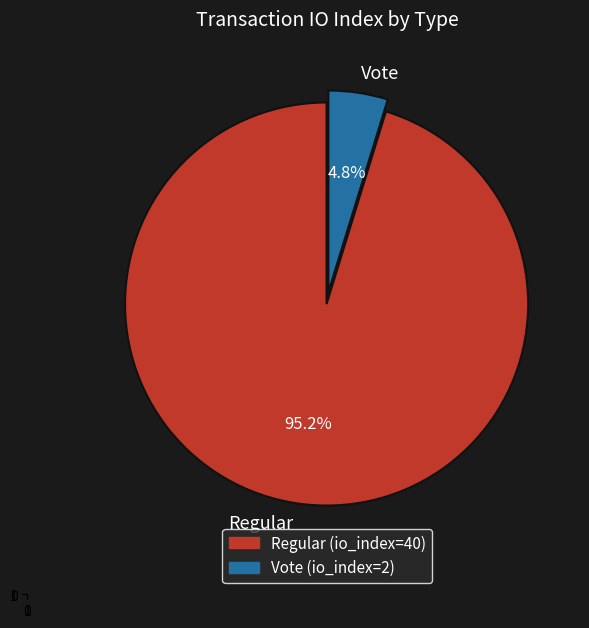

True or false: Regular accounts for 86% of the total.

False